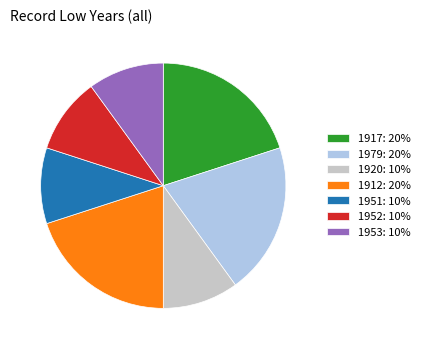

Between 1951: 10% and 1917: 20%, which is larger?

1917: 20%